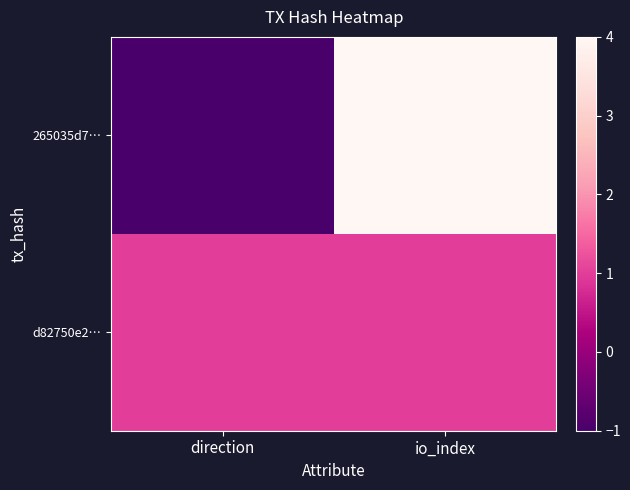

Reading left to right, what are all the values shown in this chart?

265035d7…: direction=-1	io_index=4
d82750e2…: direction=1	io_index=1